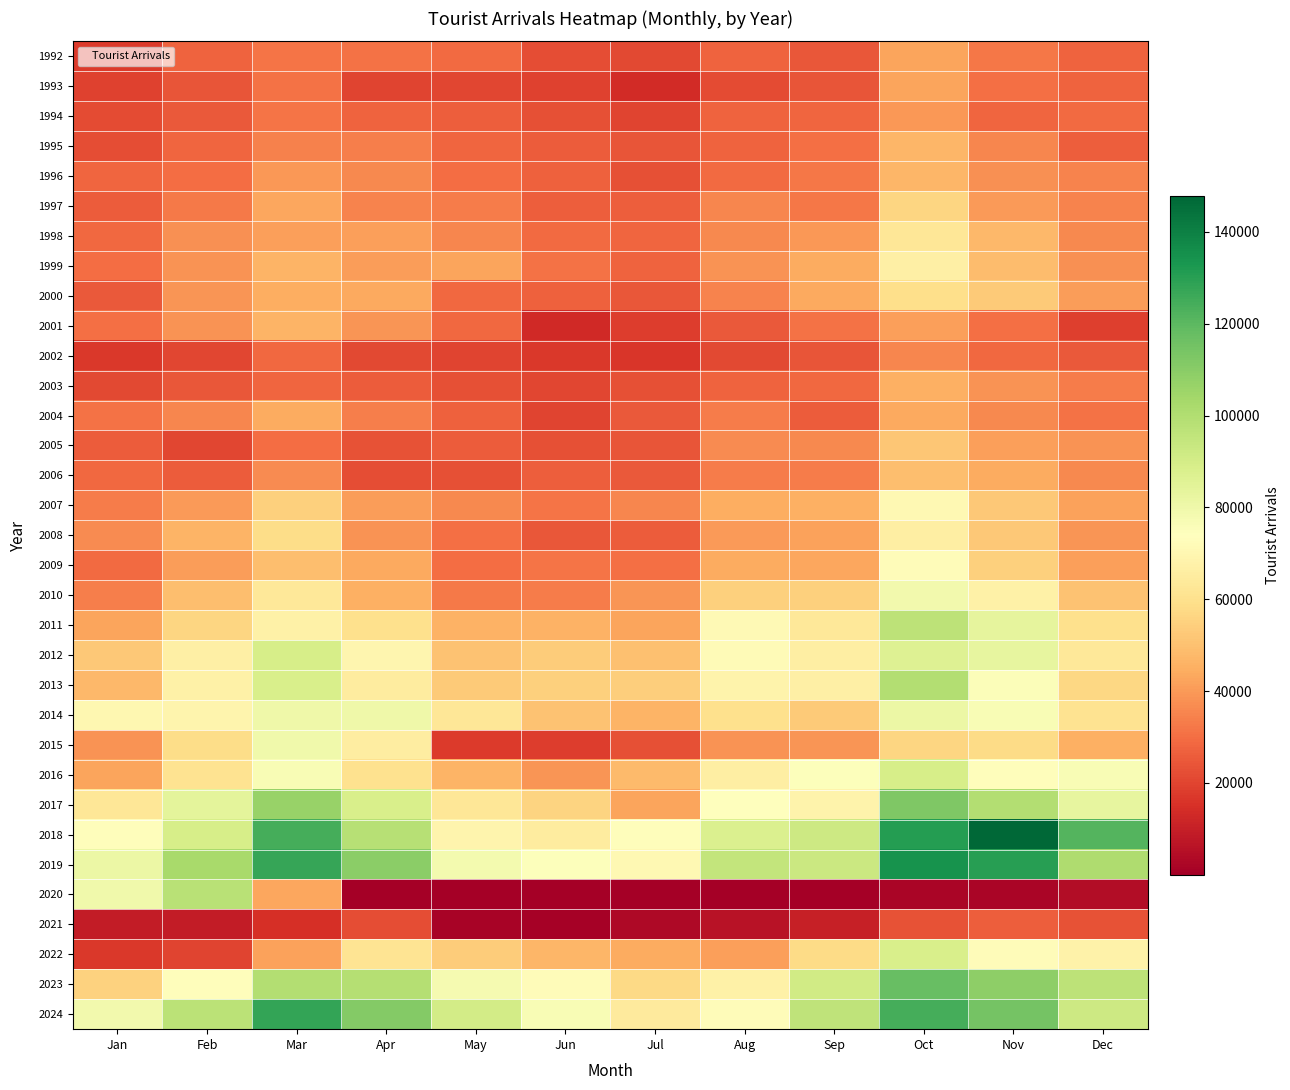

At how many categories does at least one series exceed 55987?

12